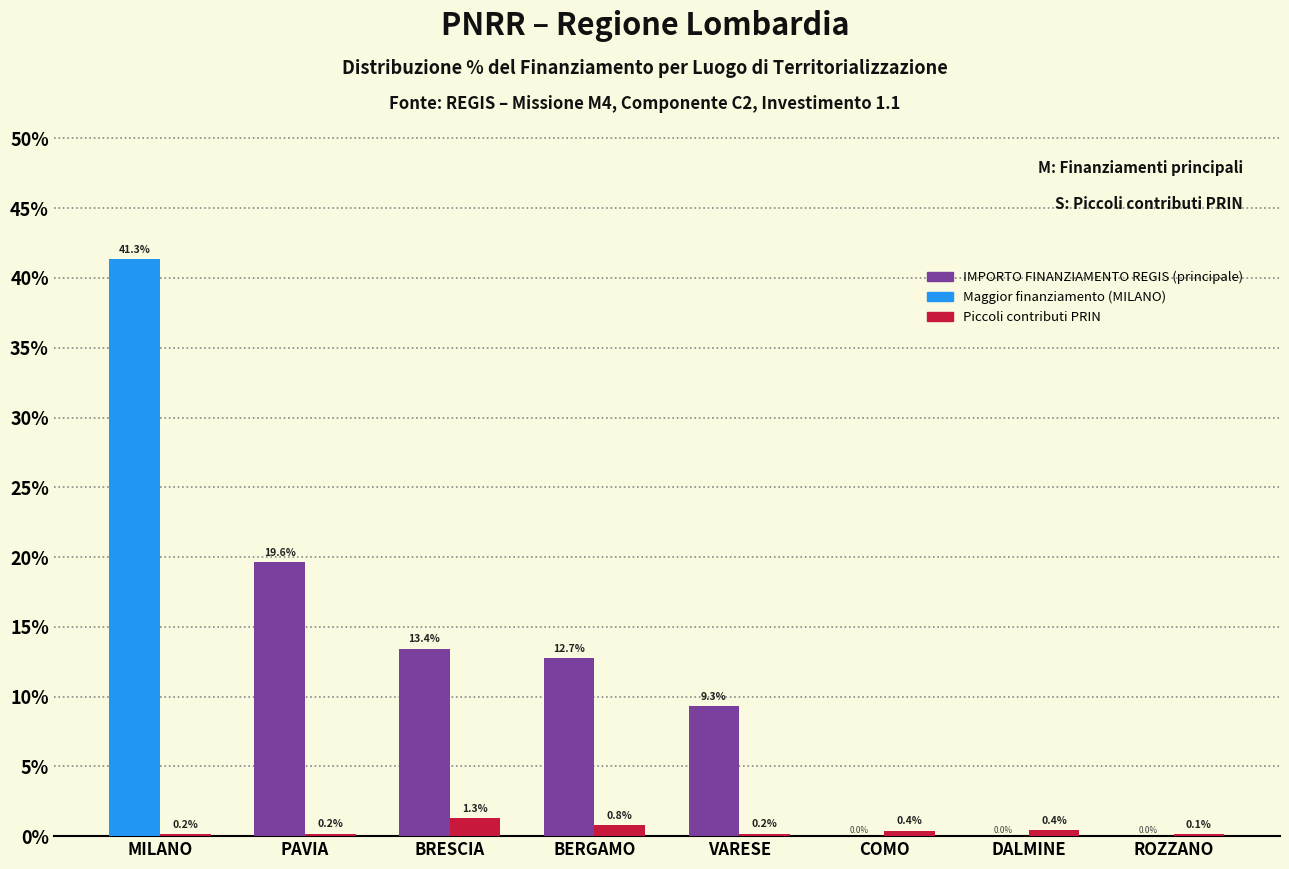

True or false: Piccoli contributi PRIN has a value of 0.2 at MILANO.

True